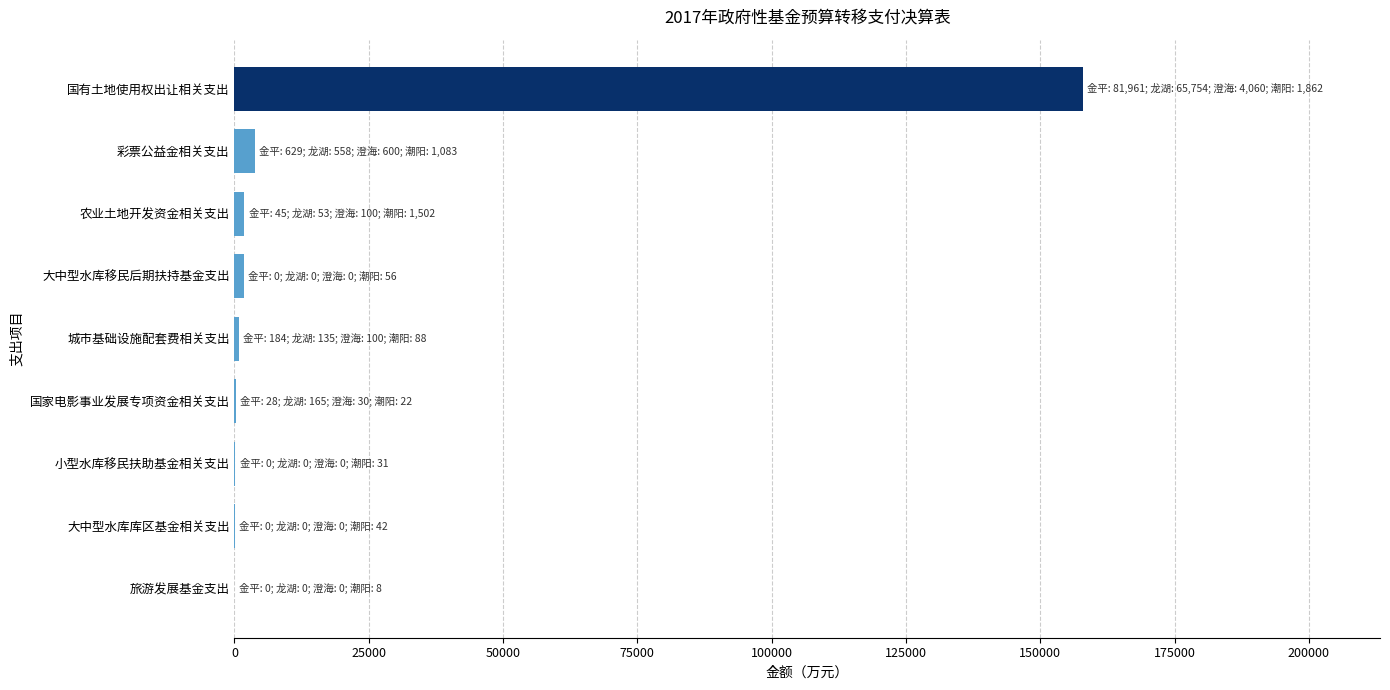

What is the sum of all values?

166912